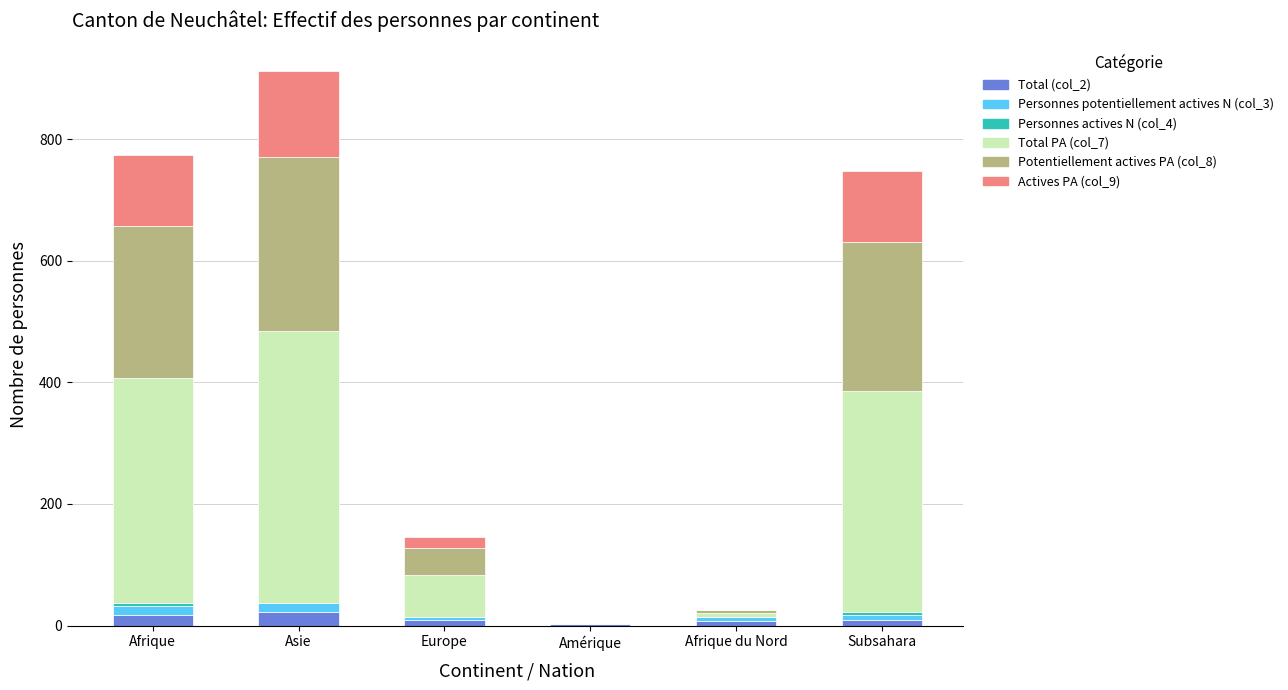

True or false: Actives PA (col_9) has a value of 7 at Europe.

False